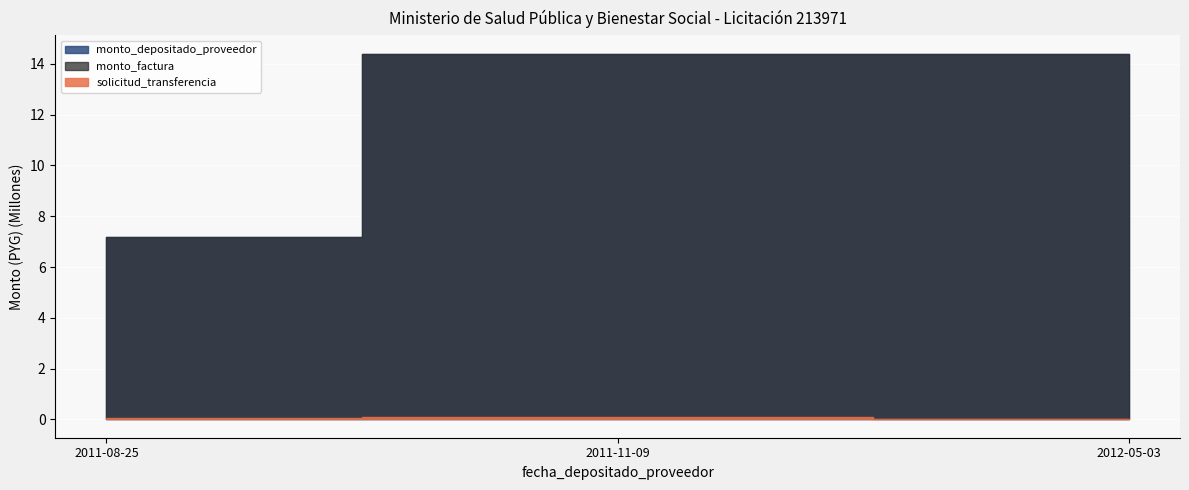

What is the maximum value for monto_factura?

14400000